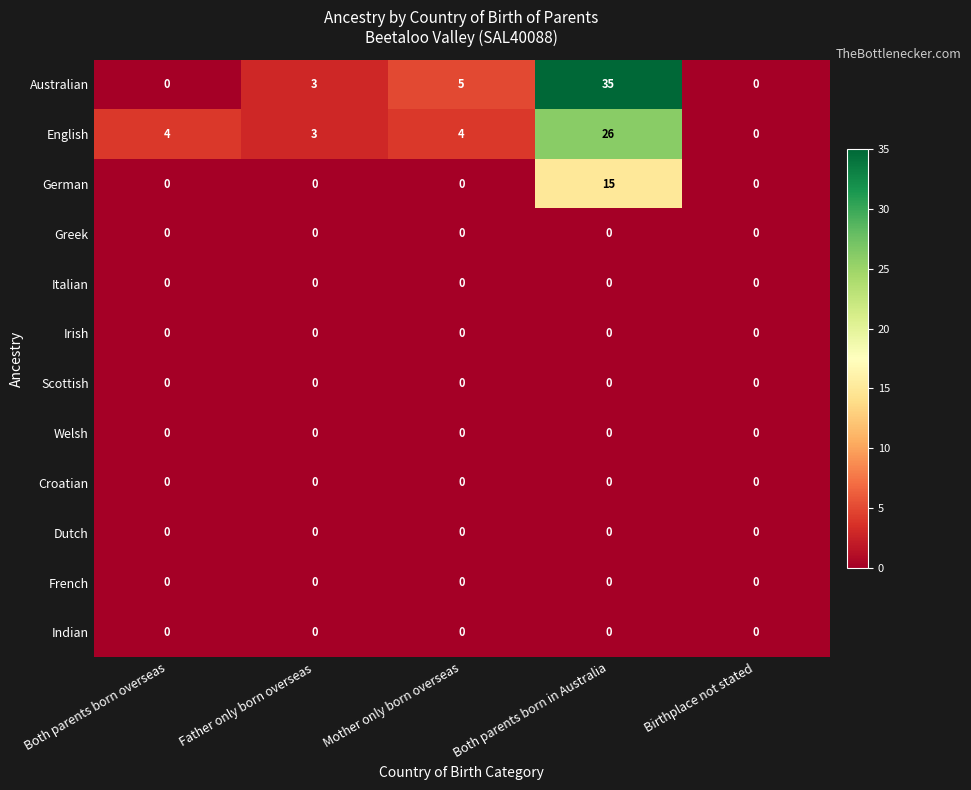

The Indian series shows 0 at Mother only born overseas. True or false?

True